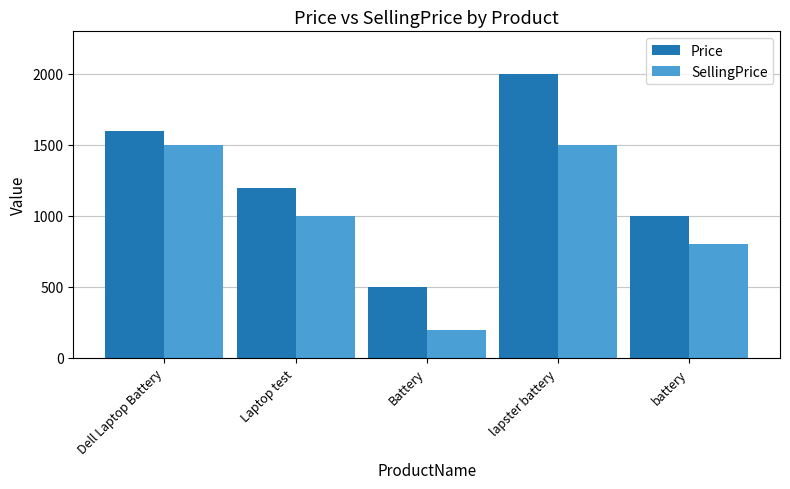

Which series has the largest total across all categories?

Price